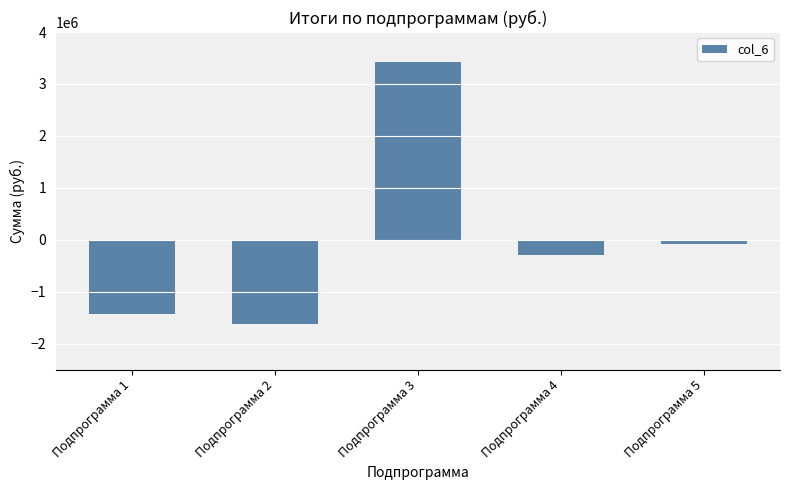

What is the minimum value shown in the chart?

-1621655